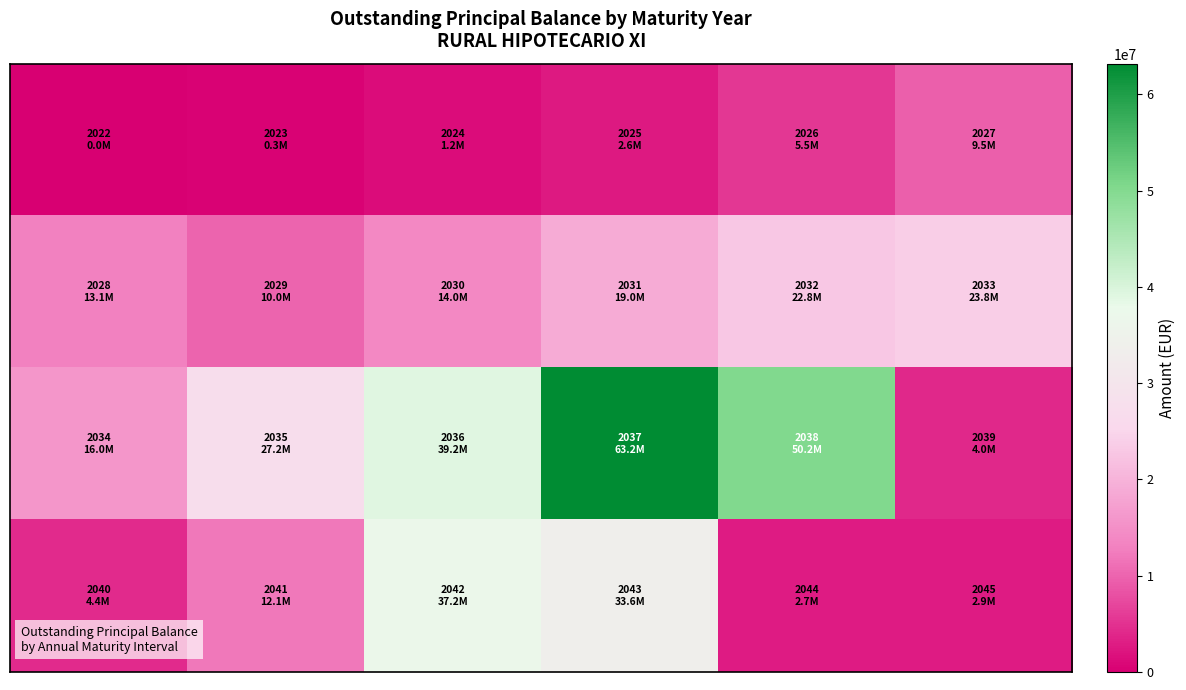

At which category is the sum across all series the highest?

3